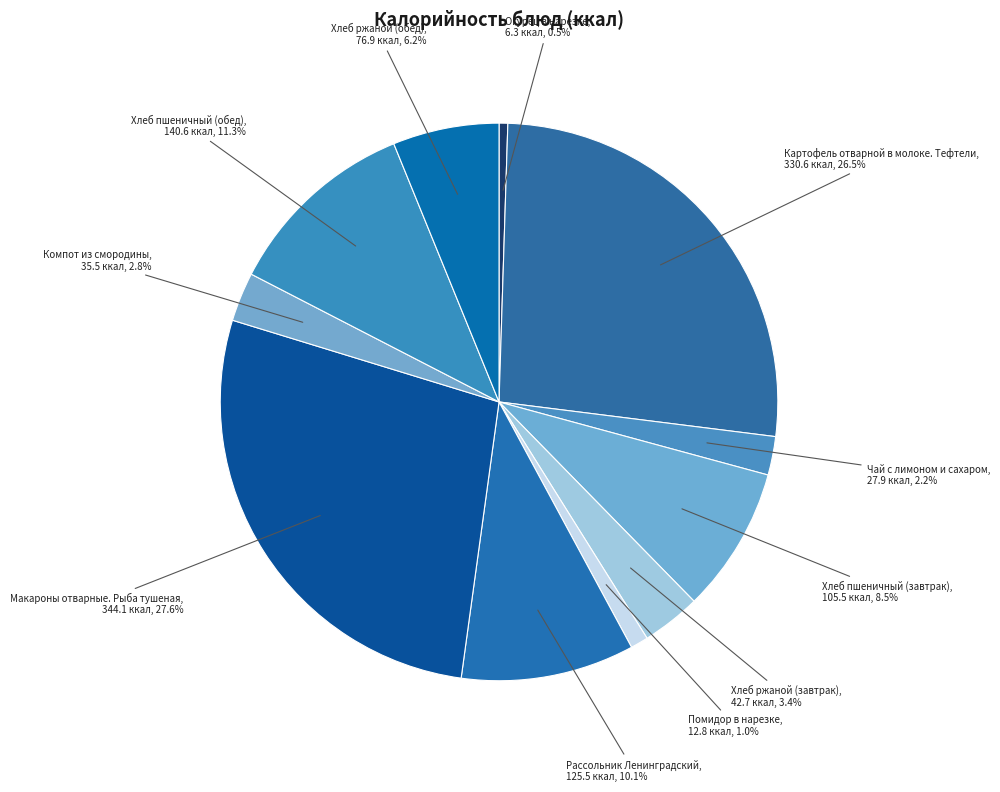

How many segments does this pie chart have?

11